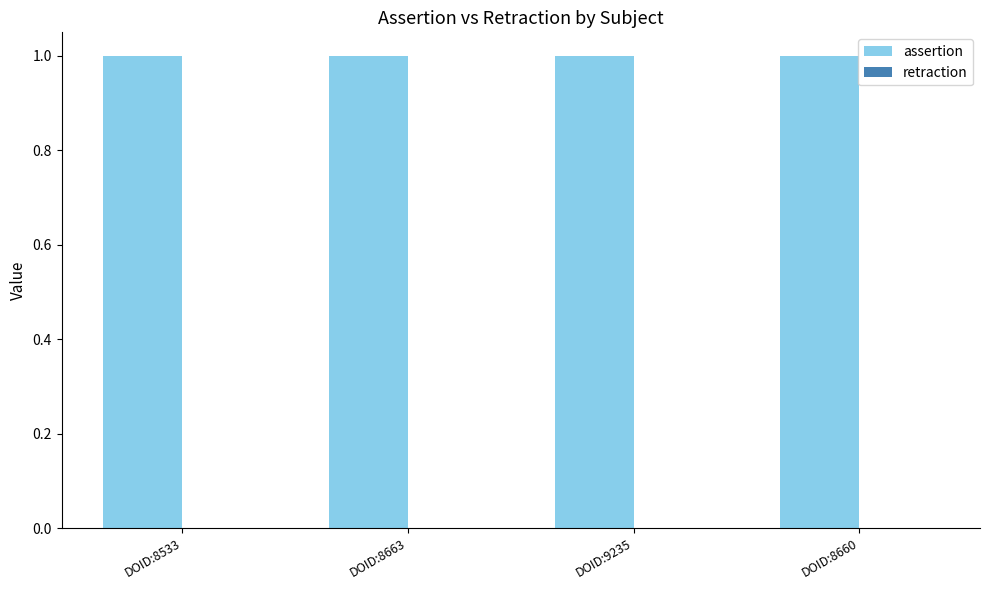

Count the number of categories in the chart.

4